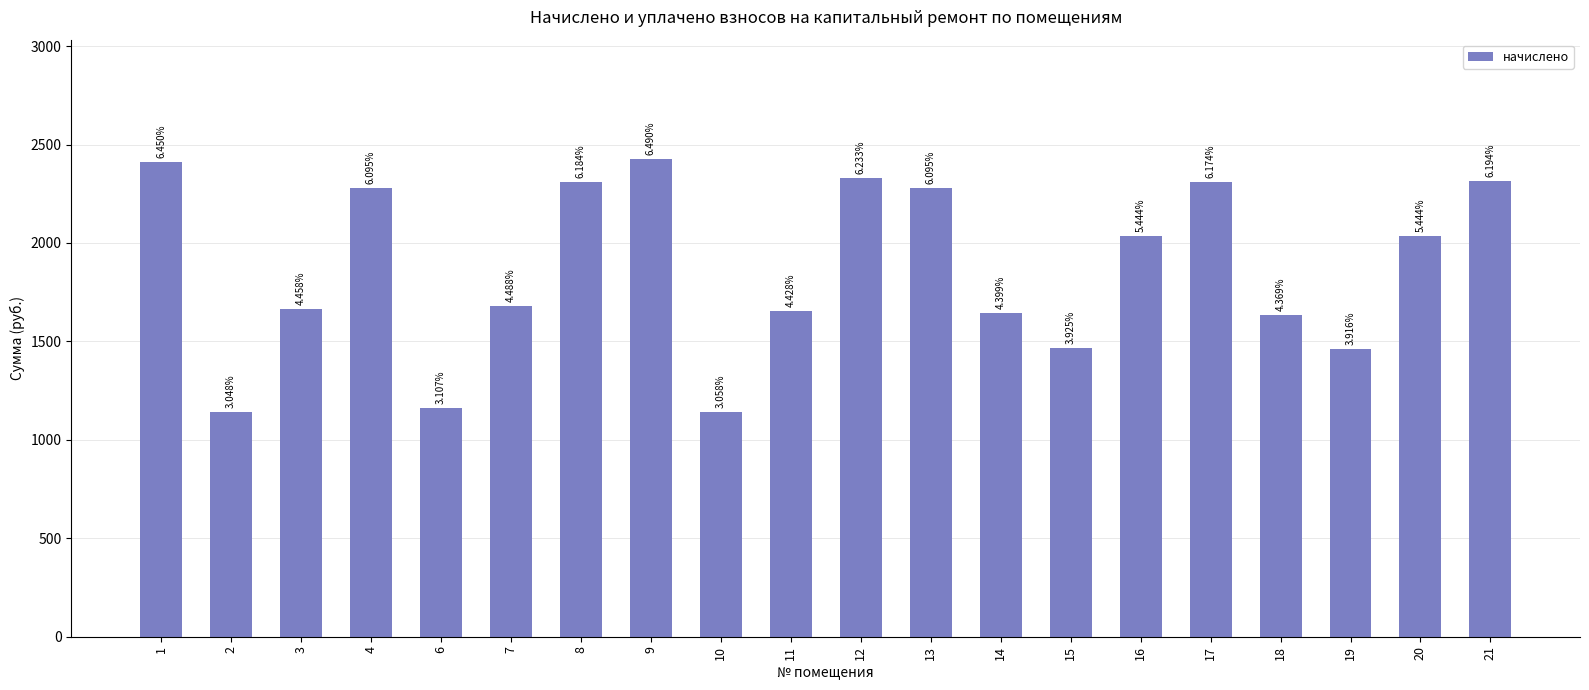

Does the chart contain any negative values?

No